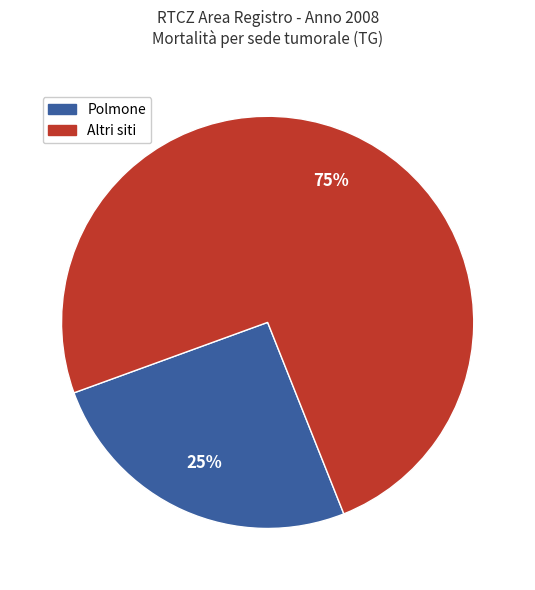

The Polmone slice represents 25% of the pie. True or false?

True